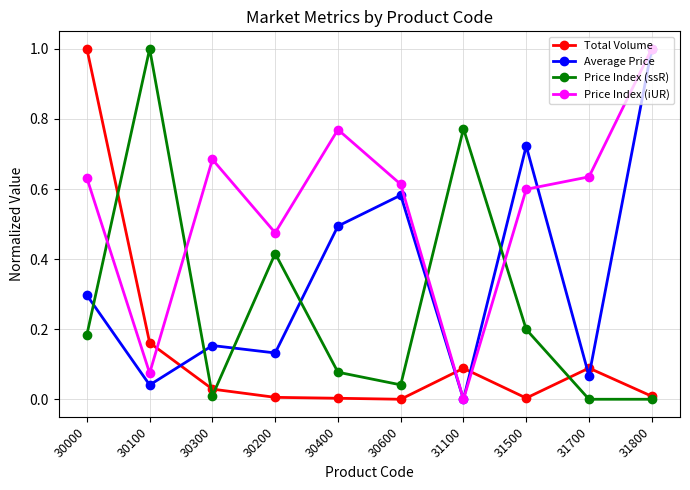

What position from the right is 30000?

10